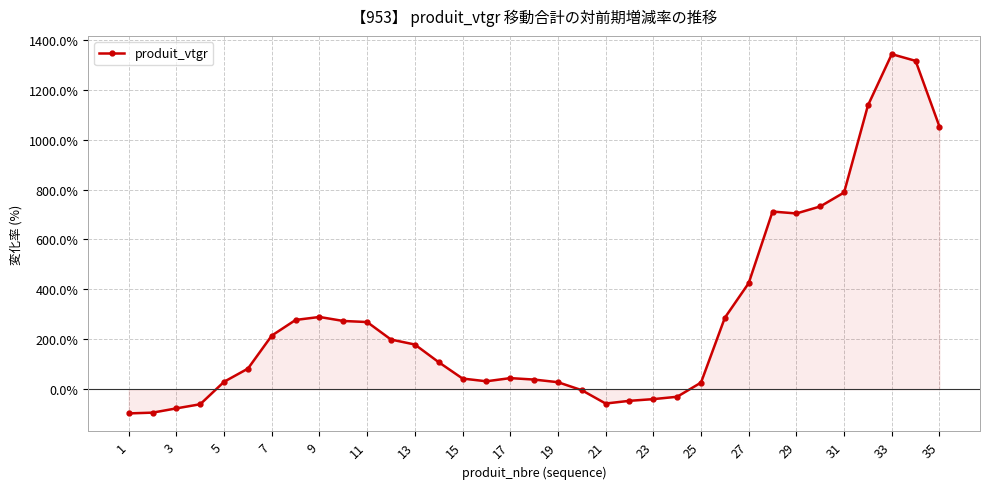

How many distinct data groups are displayed?

1